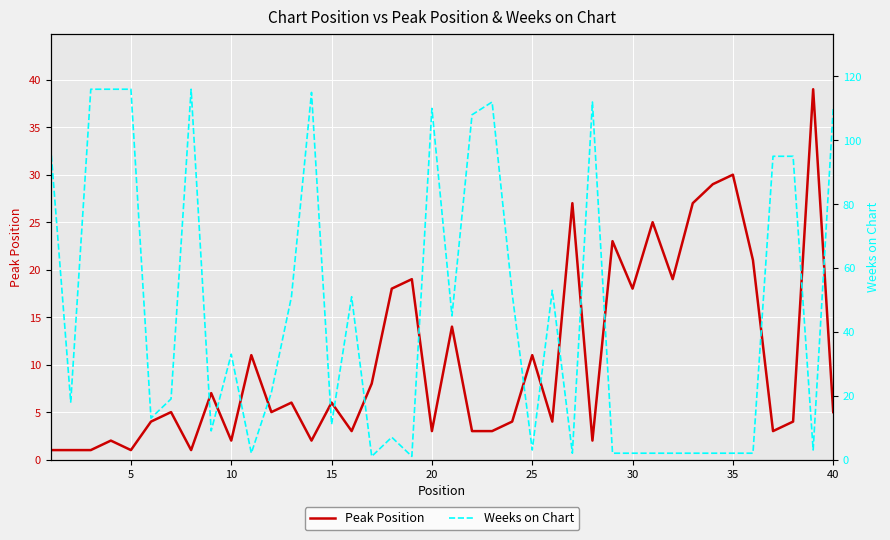

True or false: Peak Position has more than 1 interior local peaks.

True